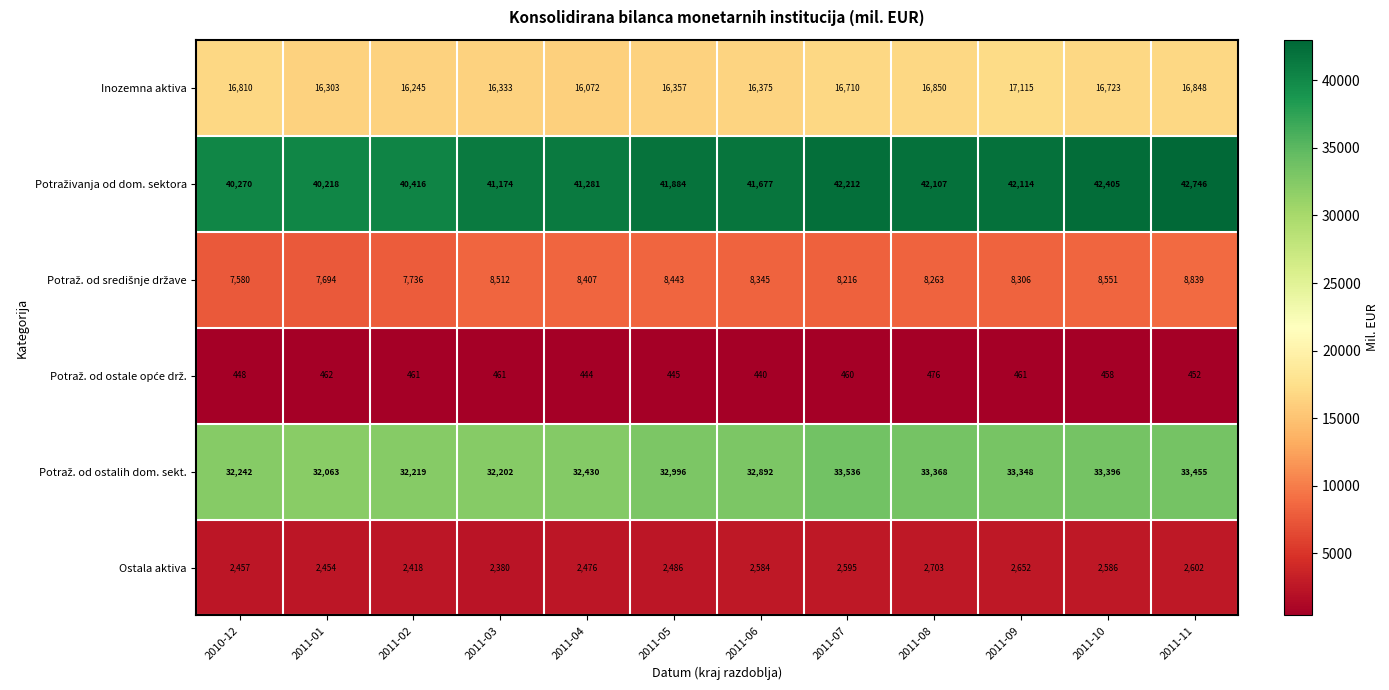

Count the number of categories in the chart.

12